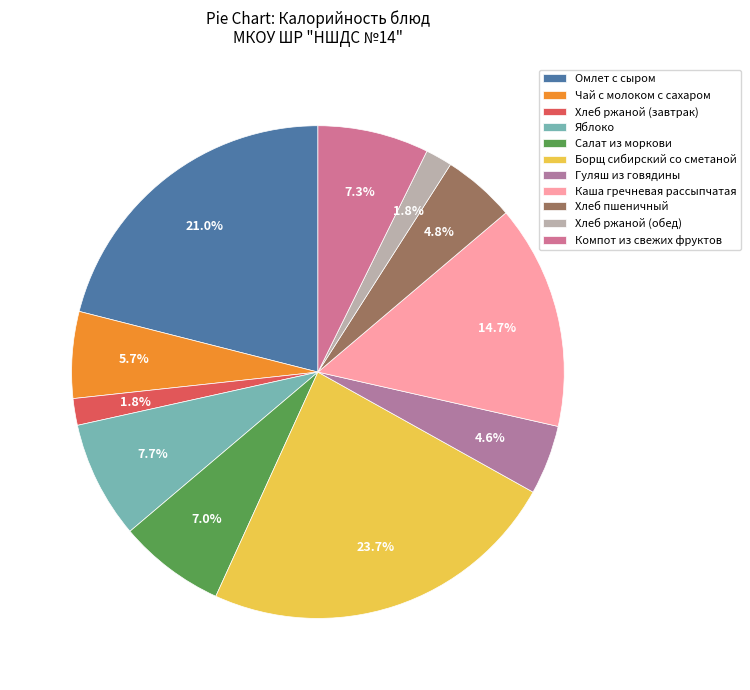

Rank the categories by value from highest to lowest.

Борщ сибирский со сметаной, Омлет с сыром, Каша гречневая рассыпчатая, Яблоко, Компот из свежих фруктов, Салат из моркови, Чай с молоком с сахаром, Хлеб пшеничный, Гуляш из говядины, Хлеб ржаной (завтрак), Хлеб ржаной (обед)